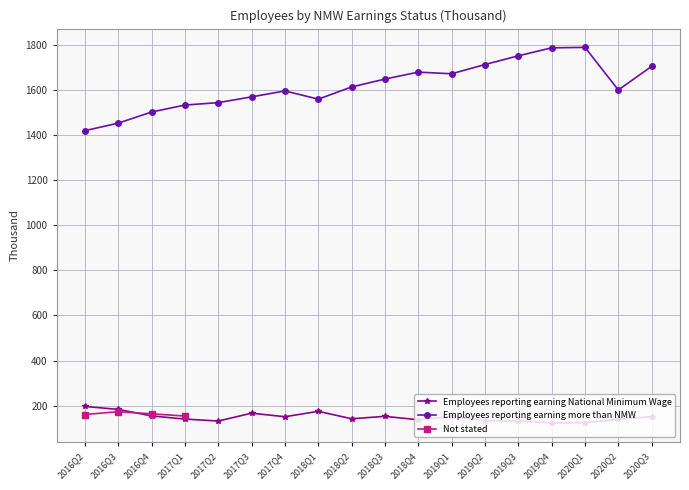

Where is Employees reporting earning more than NMW nearest to the value 1604?

2020Q2